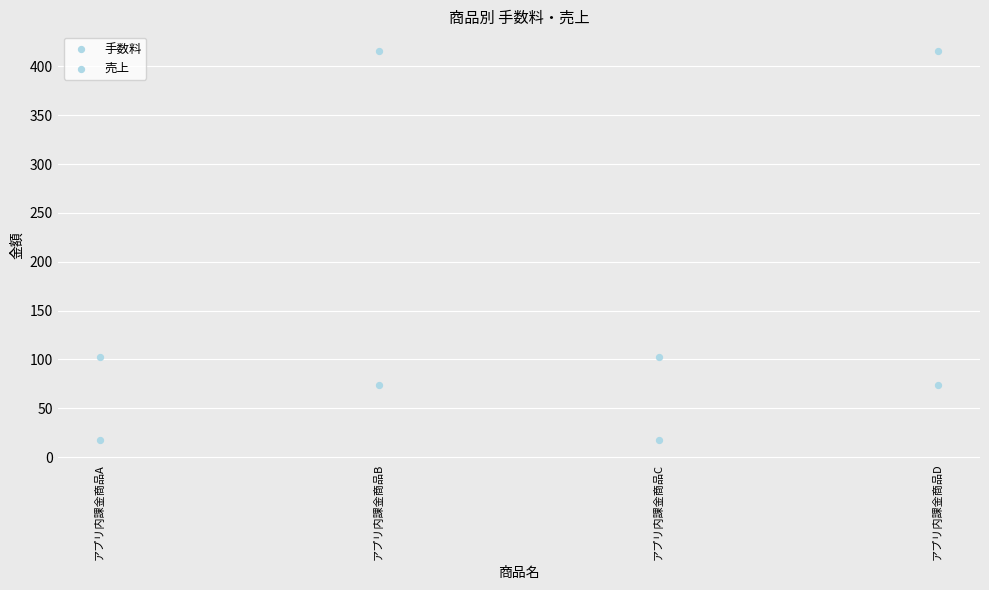

Which series has the widest spread of Y values?

売上